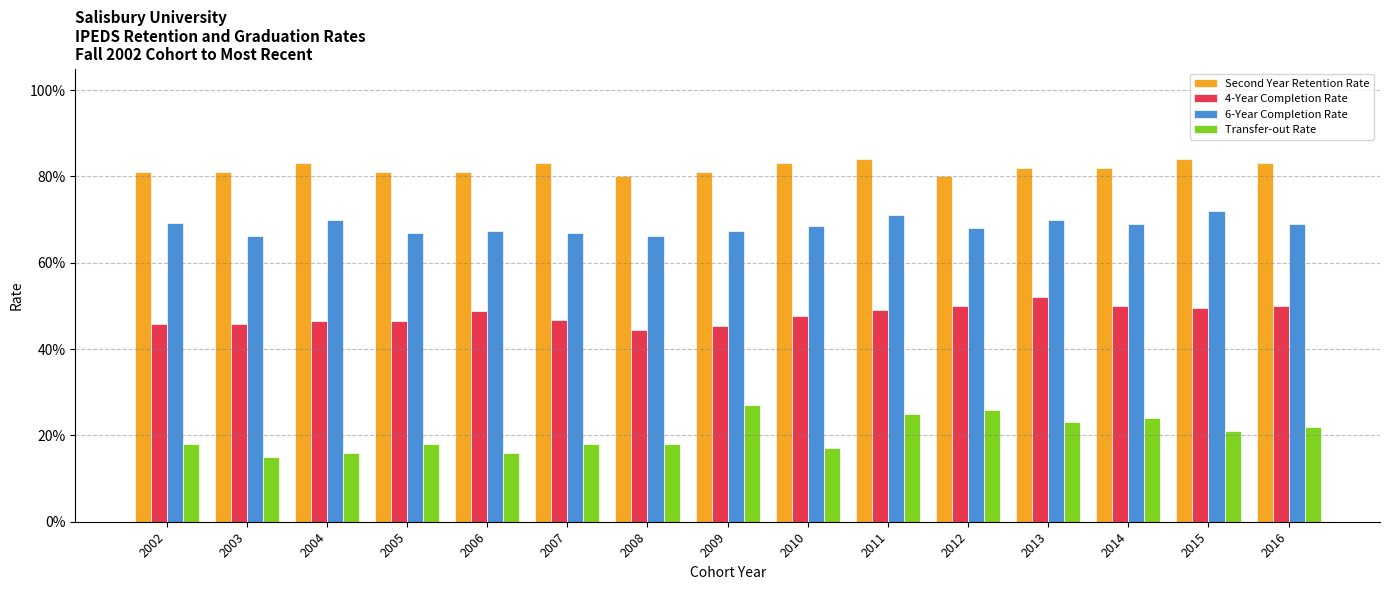

Are the bars grouped side by side (vs. stacked)?

Yes